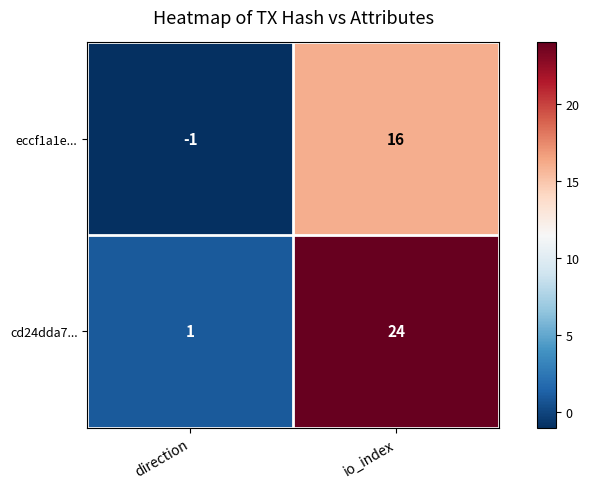

True or false: cd24dda7... has a value of 35 at io_index.

False